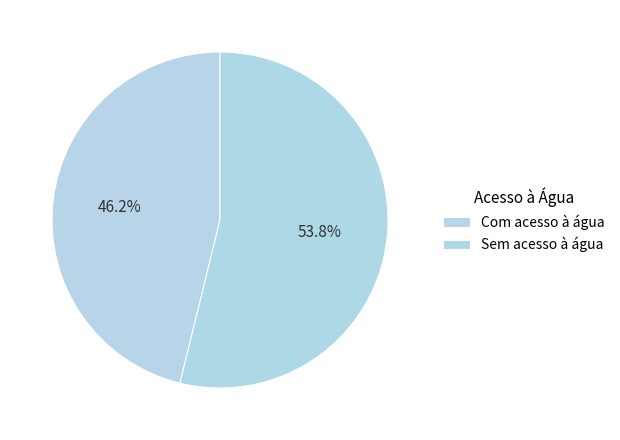

To the nearest percent, what percentage of the pie is Com acesso à água?

46%